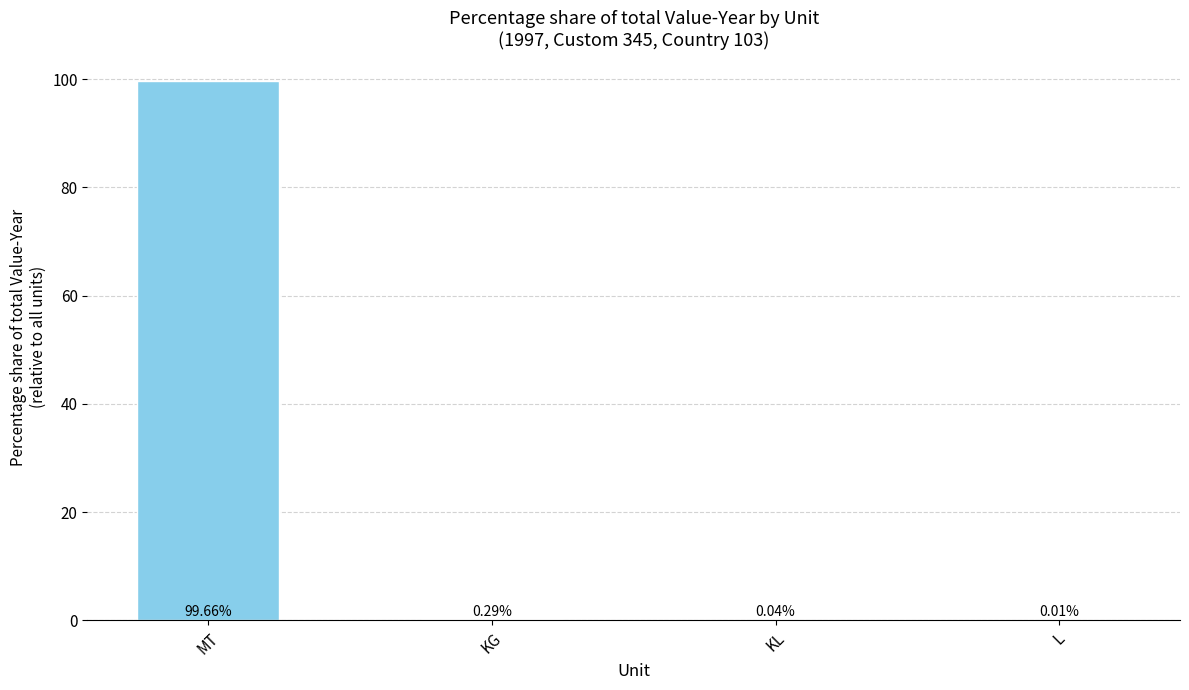

Where is the data nearest to the value 49?

KG